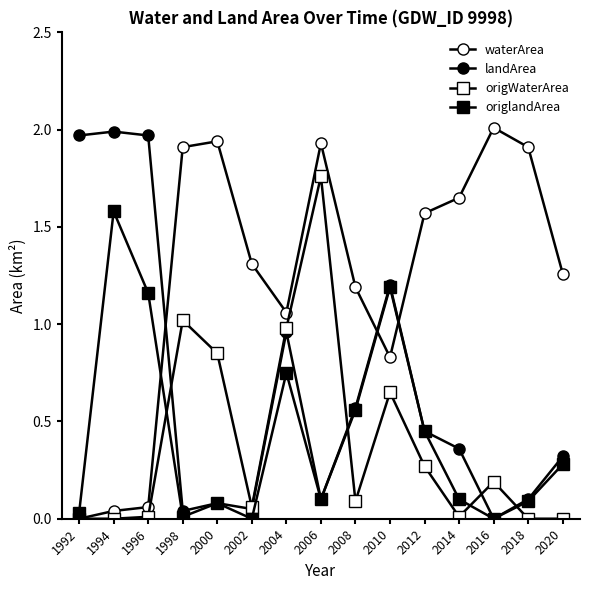

How many times do waterArea and origlandArea cross each other?

3